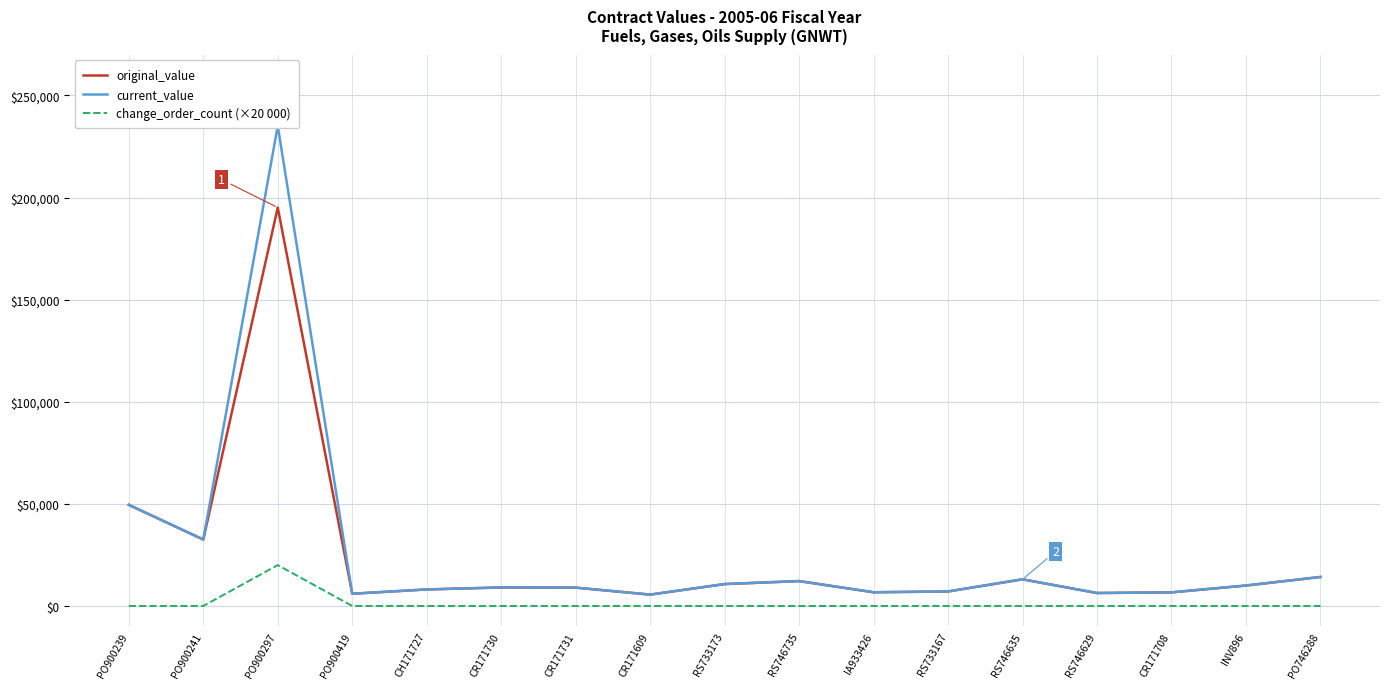

Which has a higher value, RS746735 or CR171730?

RS746735